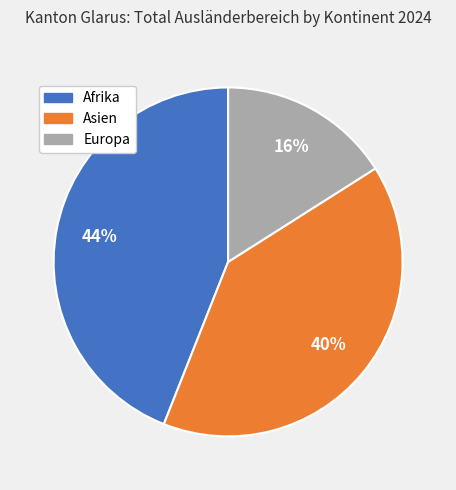

How many slices are in this pie chart?

3